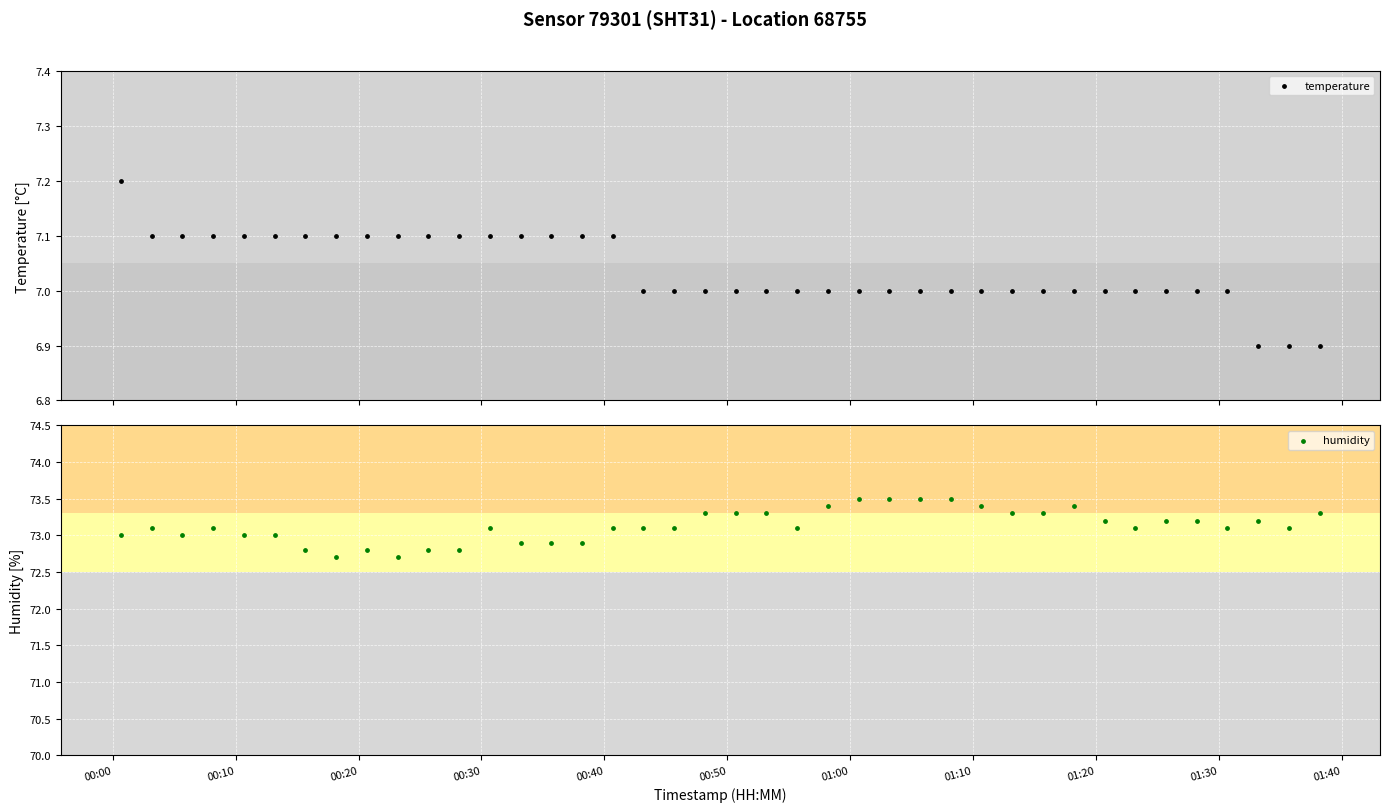

What are all the series names shown in the legend?

temperature, humidity